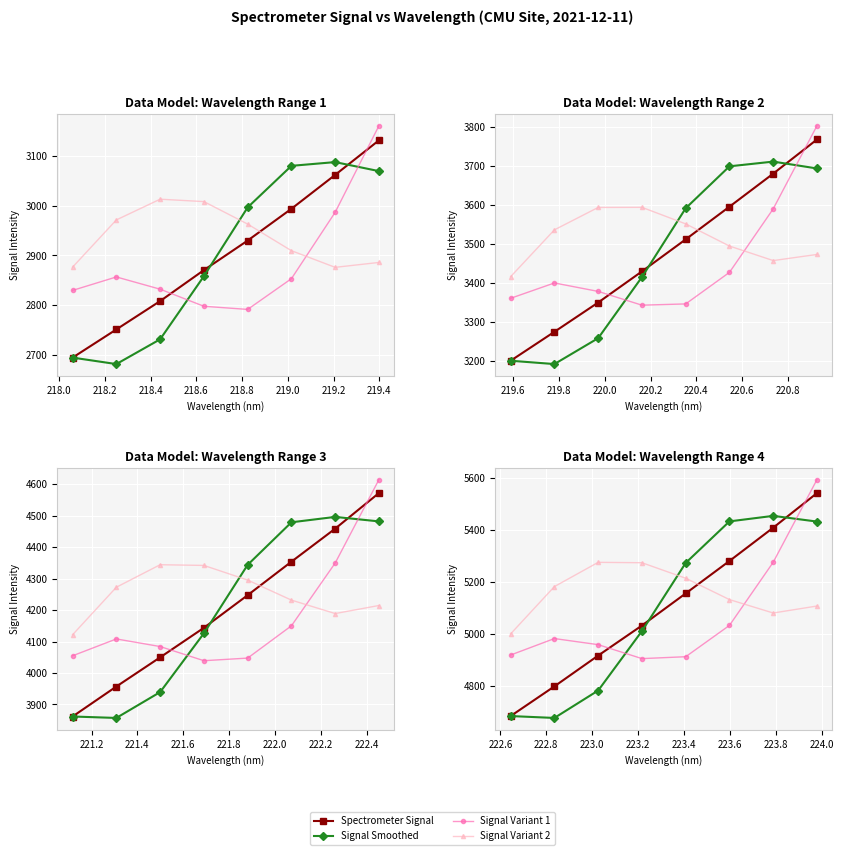

What is the difference between the maximum and minimum values in the Signal Variant 1 series?

686.9